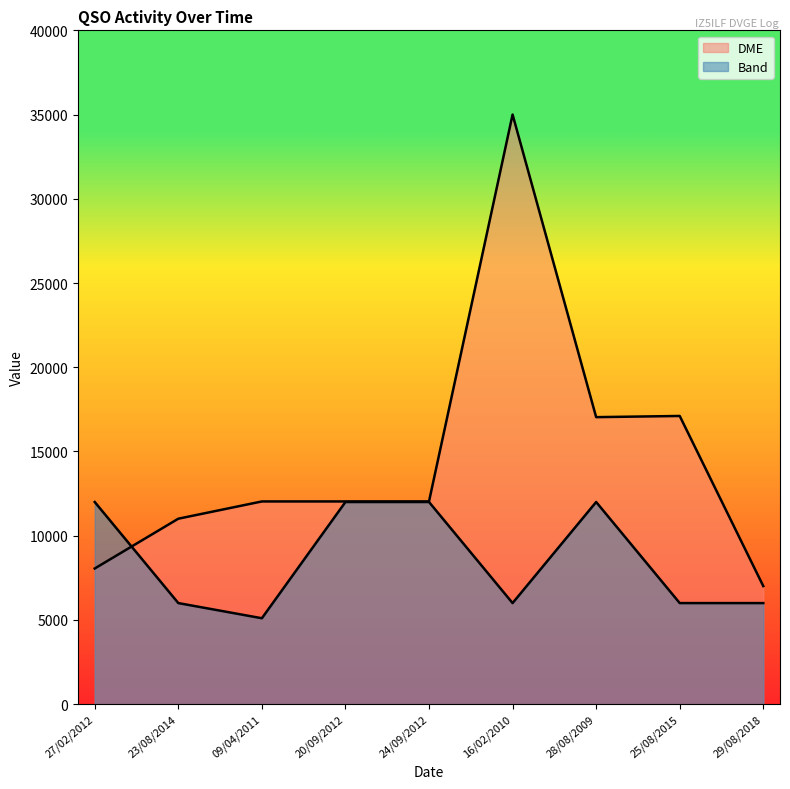

Does the chart have visible grid lines?

No